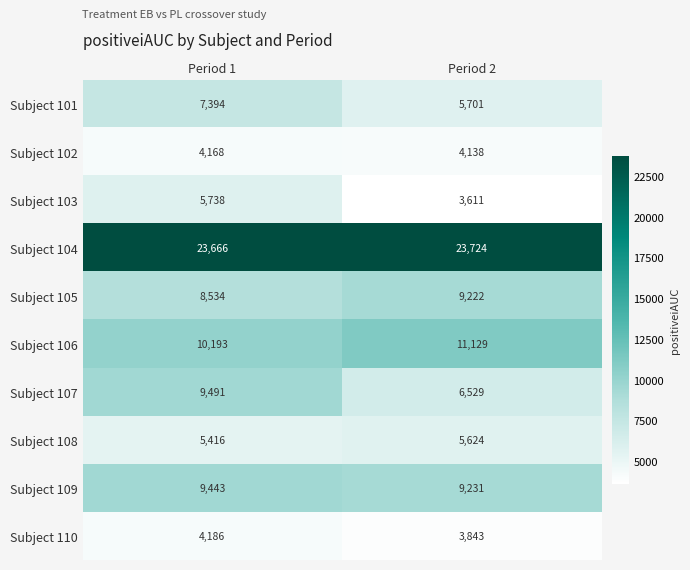

Reading right to left, list all the values displayed in this chart.

Subject 101: Period 2=5701	Period 1=7394
Subject 102: Period 2=4138	Period 1=4168
Subject 103: Period 2=3611	Period 1=5738
Subject 104: Period 2=23724	Period 1=23666
Subject 105: Period 2=9222	Period 1=8534
Subject 106: Period 2=11129	Period 1=10193
Subject 107: Period 2=6529	Period 1=9491
Subject 108: Period 2=5624	Period 1=5416
Subject 109: Period 2=9231	Period 1=9443
Subject 110: Period 2=3843	Period 1=4186